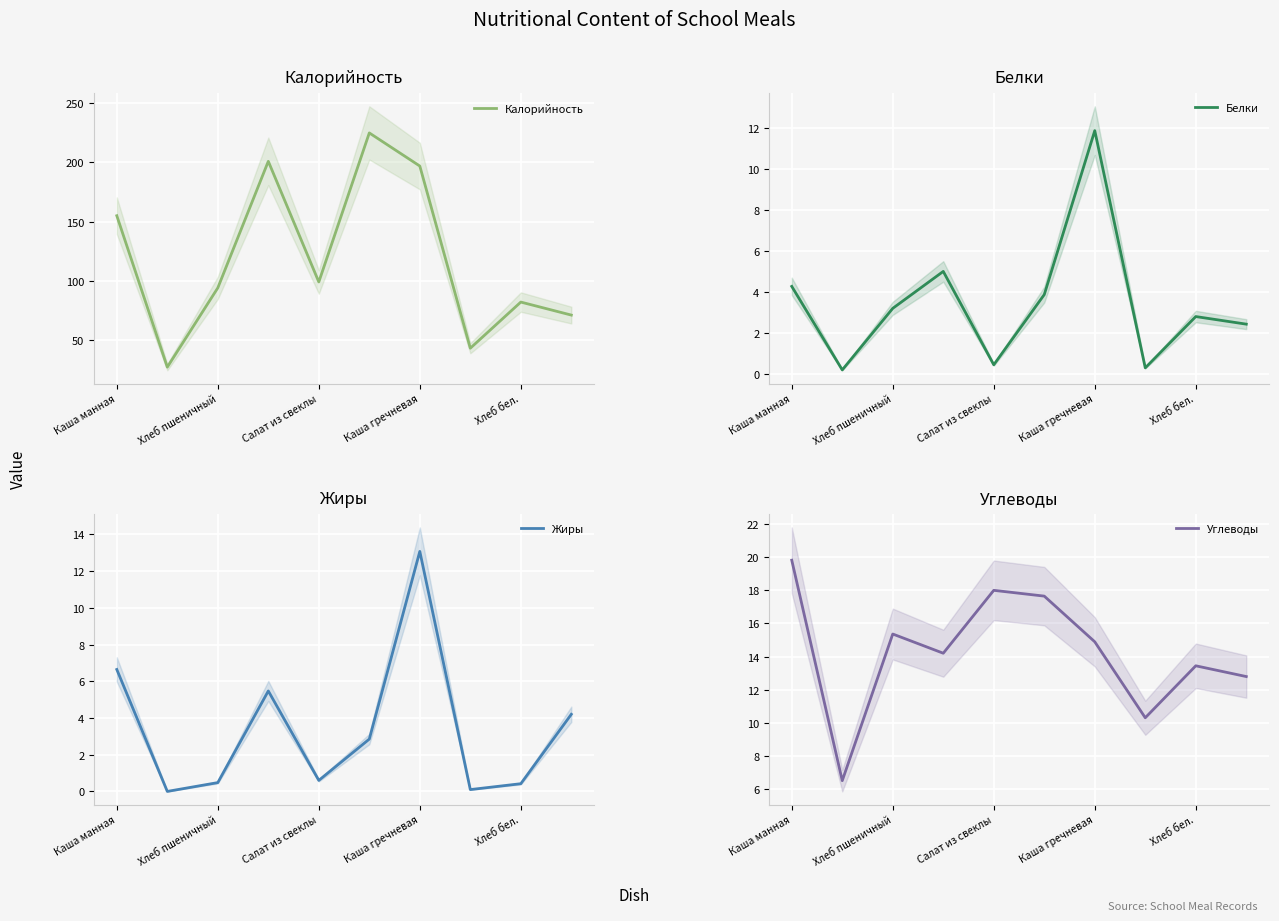

What is the sum of all Белки values?

34.4